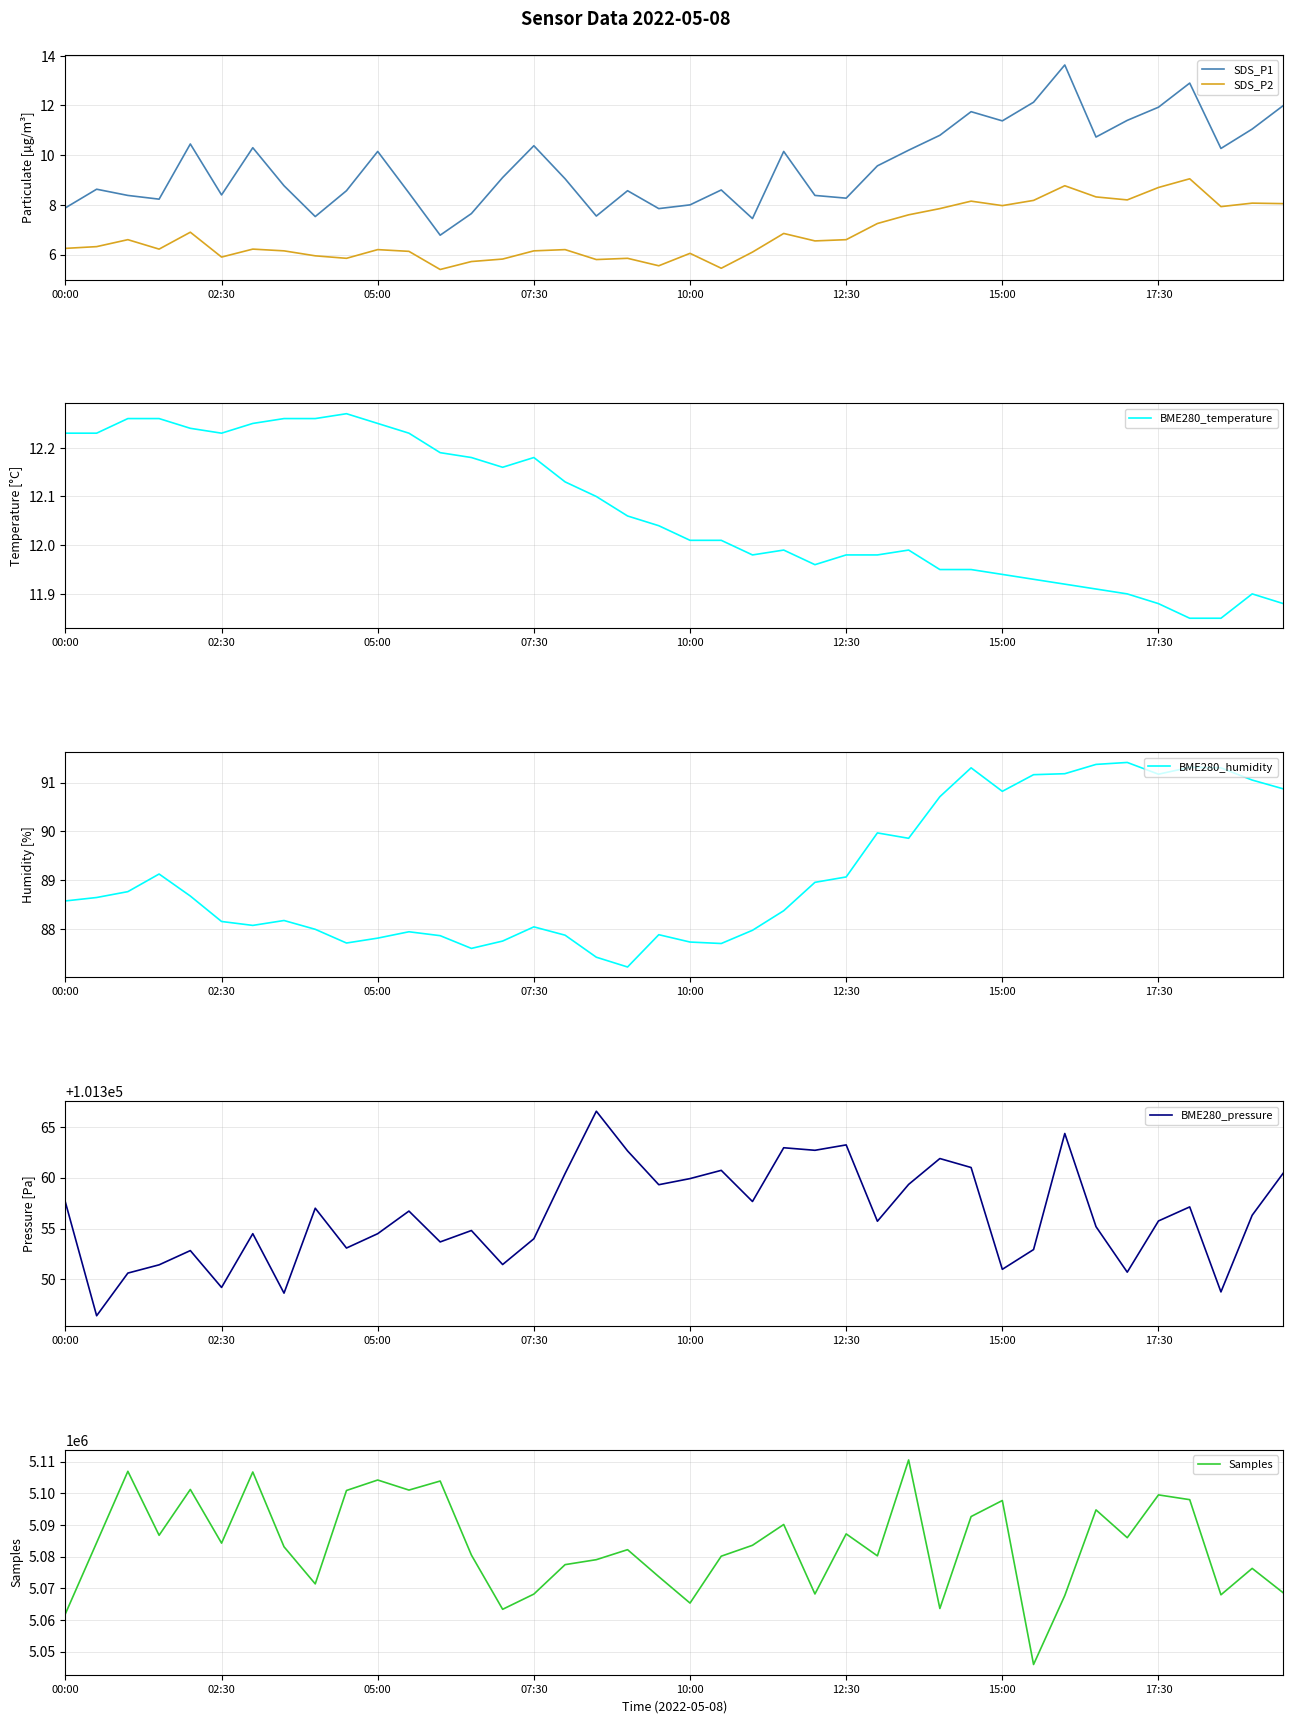

Reading right to left, what are all the values shown in this chart?

SDS_P1: 12.0	11.1	10.3	12.9	11.9	11.4	10.7	13.6	12.1	11.4	11.8	10.8	10.2	9.6	8.3	8.4	10.2	7.5	8.6	8.0	7.8	8.6	7.5	9.1	10.4	9.1	7.7	6.8	8.5	10.2	8.6	7.5	8.8	10.3	8.4	10.4	8.2	8.4	8.6	7.9
SDS_P2: 8.1	8.1	7.9	9.1	8.7	8.2	8.3	8.8	8.2	8.0	8.2	7.8	7.6	7.2	6.6	6.5	6.8	6.1	5.5	6.0	5.5	5.8	5.8	6.2	6.2	5.8	5.7	5.4	6.1	6.2	5.8	6.0	6.2	6.2	5.9	6.9	6.2	6.6	6.3	6.2
BME280_temperature: 11.9	11.9	11.8	11.8	11.9	11.9	11.9	11.9	11.9	11.9	11.9	11.9	12.0	12.0	12.0	12.0	12.0	12.0	12.0	12.0	12.0	12.1	12.1	12.1	12.2	12.2	12.2	12.2	12.2	12.2	12.3	12.3	12.3	12.2	12.2	12.2	12.3	12.3	12.2	12.2
BME280_humidity: 90.9	91.0	91.3	91.3	91.2	91.4	91.4	91.2	91.2	90.8	91.3	90.7	89.9	90.0	89.1	89.0	88.4	88.0	87.7	87.7	87.9	87.2	87.4	87.9	88.0	87.8	87.6	87.9	88.0	87.8	87.7	88.0	88.2	88.1	88.2	88.7	89.1	88.8	88.7	88.6
BME280_pressure: 101360.5	101356.3	101348.8	101357.1	101355.8	101350.7	101355.2	101364.3	101352.9	101351.0	101361.0	101361.9	101359.3	101355.7	101363.2	101362.7	101362.9	101357.7	101360.7	101359.9	101359.3	101362.6	101366.5	101360.4	101354.0	101351.5	101354.8	101353.7	101356.7	101354.5	101353.1	101357.0	101348.7	101354.5	101349.2	101352.8	101351.4	101350.6	101346.4	101357.6
Samples: 5068519.0	5076283.0	5067928.0	5098004.0	5099512.0	5085985.0	5094769.0	5067699.0	5045905.0	5097734.0	5092667.0	5063611.0	5110555.0	5080240.0	5087184.0	5068194.0	5090154.0	5083578.0	5080138.0	5065314.0	5073662.0	5082198.0	5079036.0	5077467.0	5068159.0	5063351.0	5080493.0	5103893.0	5101032.0	5104212.0	5100902.0	5071382.0	5083110.0	5106751.0	5084260.0	5101233.0	5086747.0	5106969.0	5084408.0	5061939.0